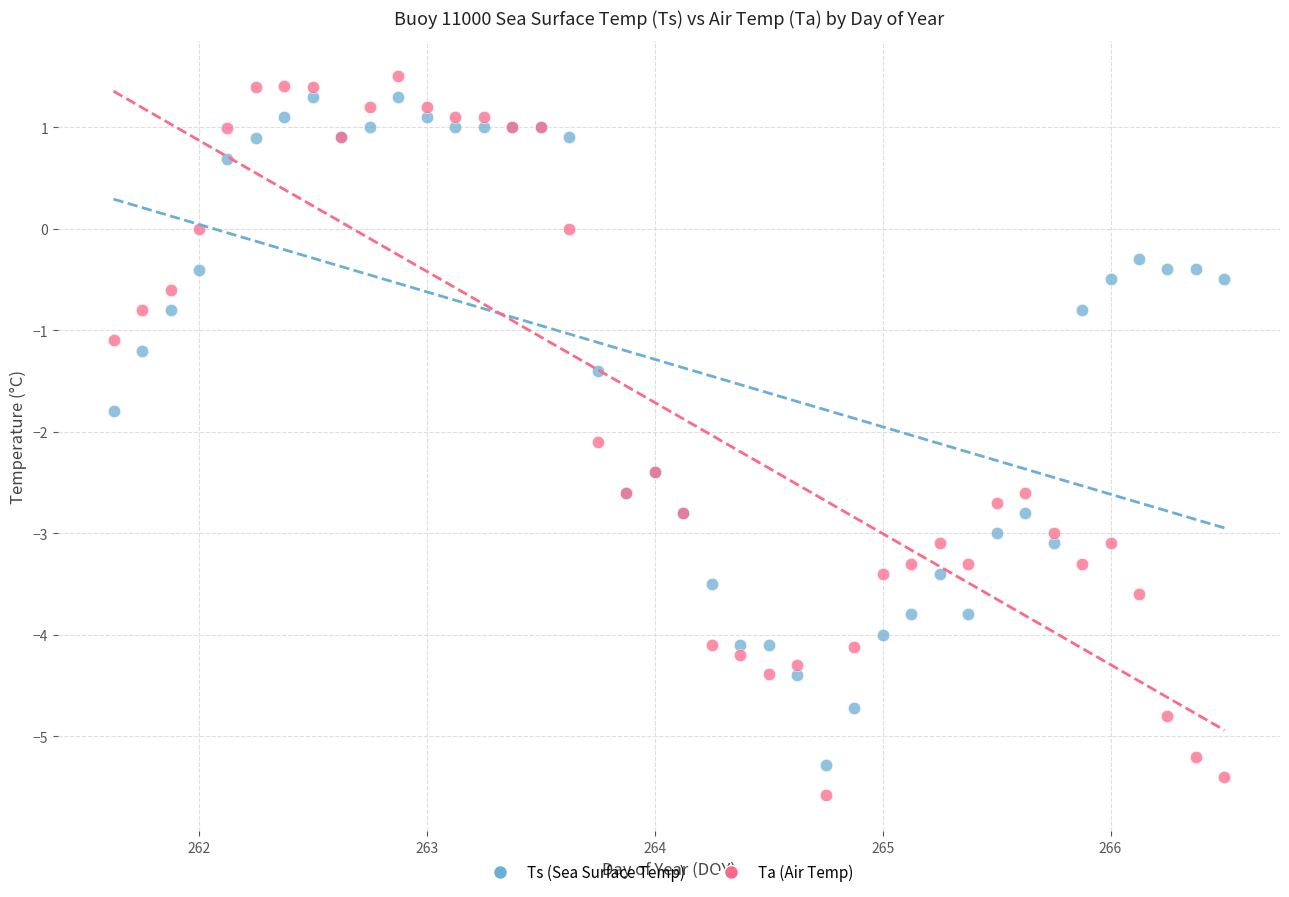

In the Ts (Sea Surface Temp) series, what Y value is closest to -1?

-0.8